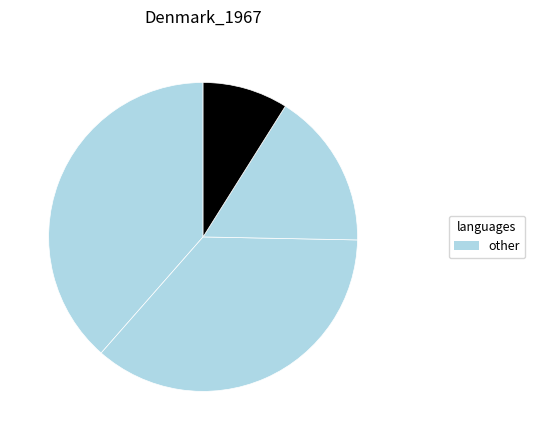

How many segments does this pie chart have?

4